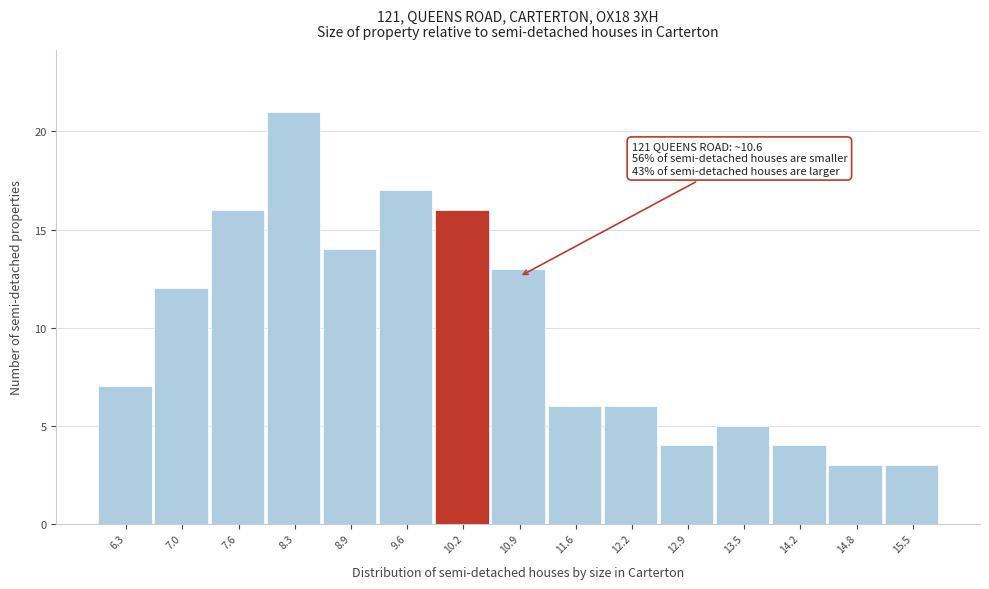

Which range on the x-axis has the tallest bar?

8.0 to 8.6